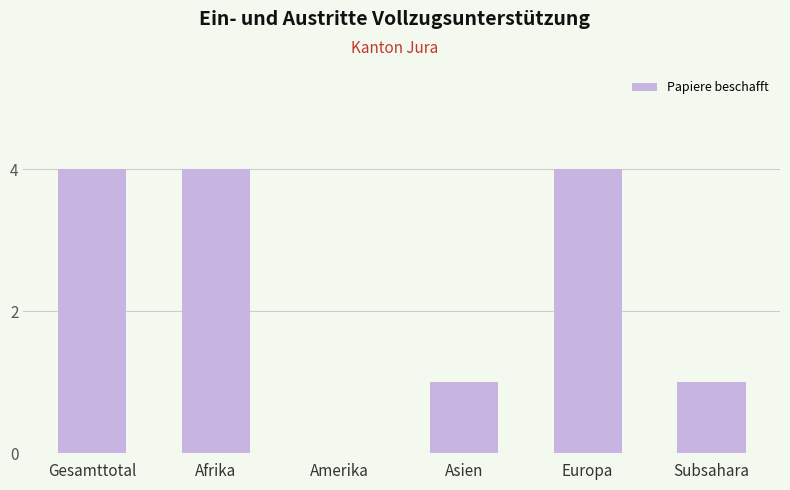

The value at Gesamttotal is 4. True or false?

True